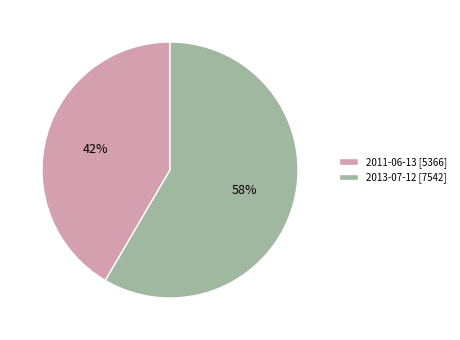

Count the number of slices in the pie.

2